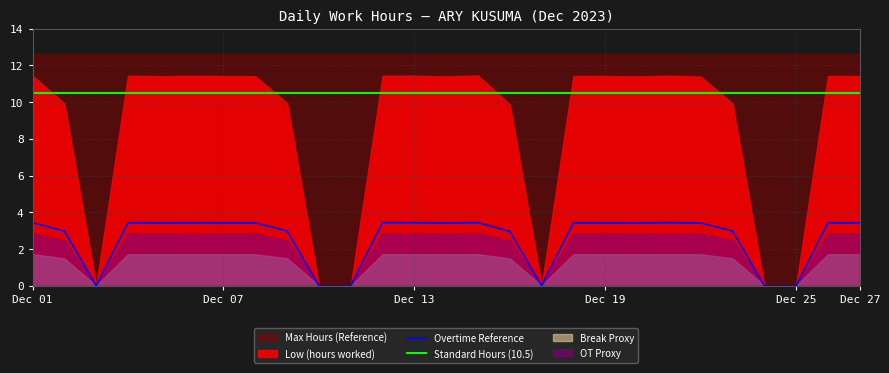

How many interior local valleys does the Overtime Reference series have?

5